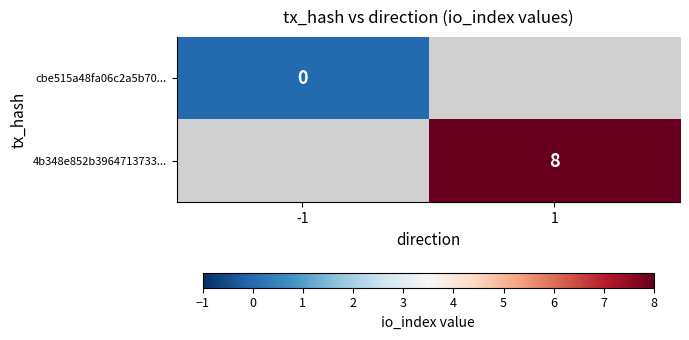

The 4b348e852b3964713733... series shows 8 at 1. True or false?

True